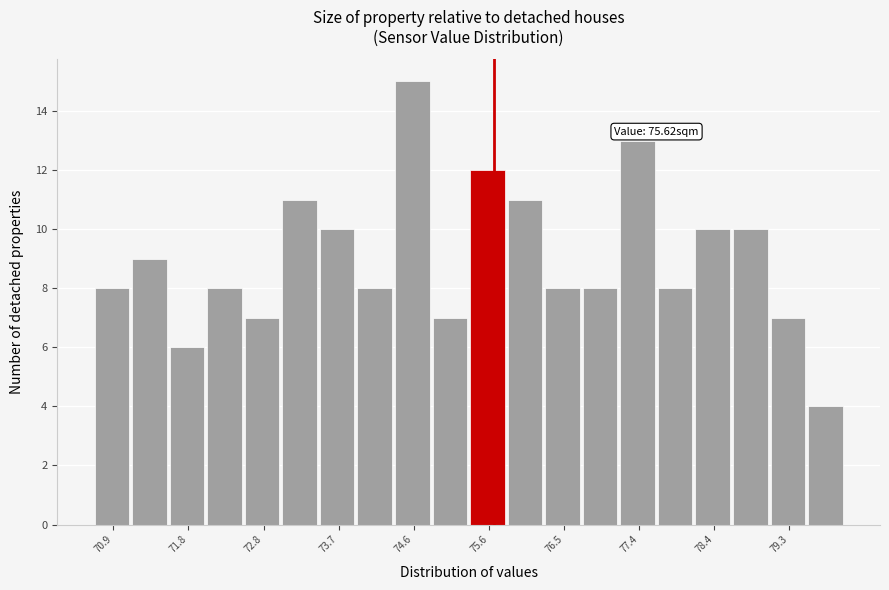

Over which range of the x-axis is the bar tallest?

74.4 to 74.9